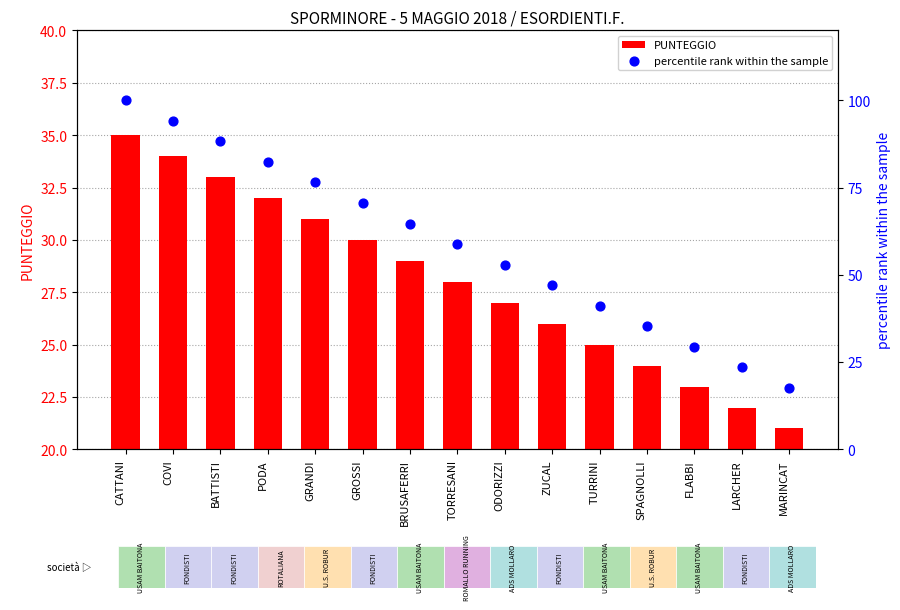

Which series has the widest spread of Y values?

percentile rank within the sample